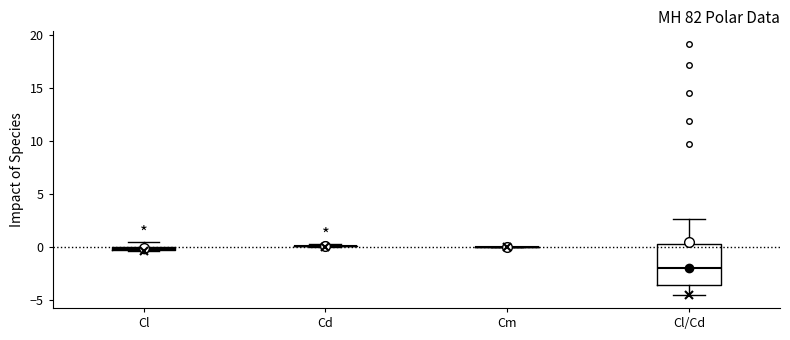

Which box is the tallest, from its lower edge to its upper edge?

Cl/Cd